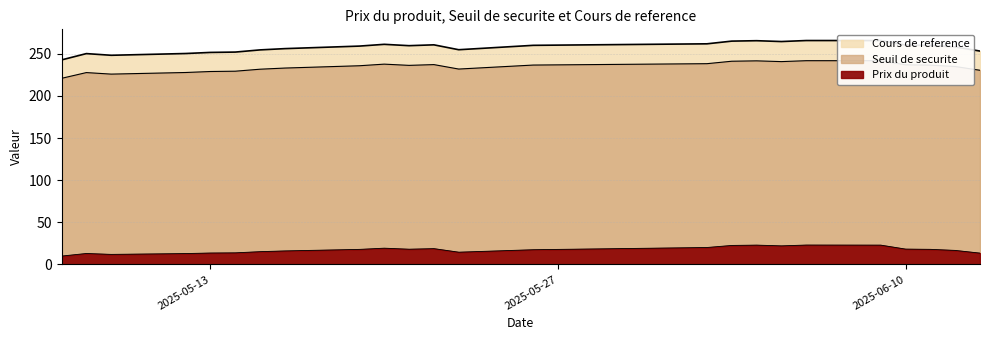

Rank the series at 2025-06-02 from highest to lowest value.

Seuil de securite, Cours de reference, Prix du produit